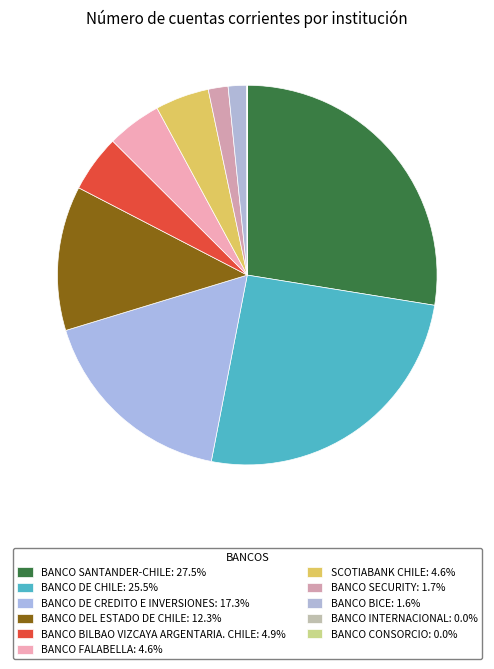

How many segments does this pie chart have?

11